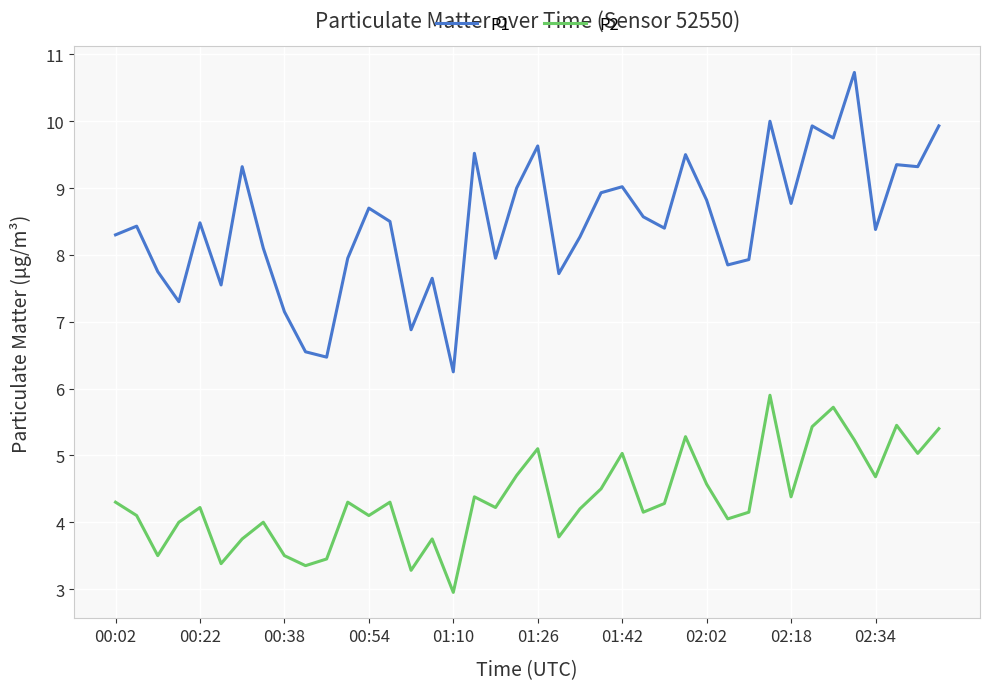

What is the maximum value for P1?

10.7